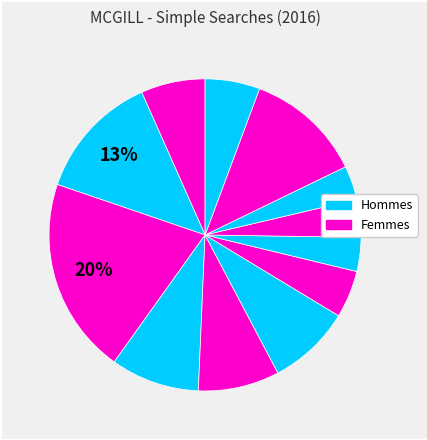

Which category has the smallest portion of the pie?

2016-08